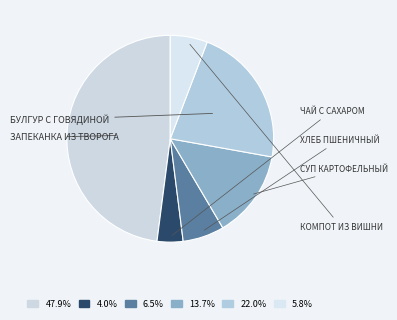

Count the number of slices in the pie.

6